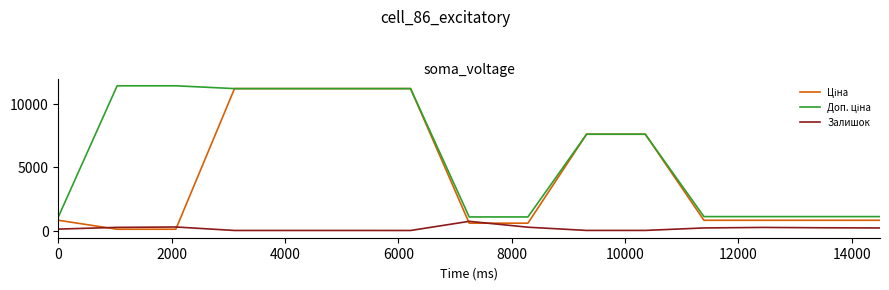

What is the greatest value displayed?

11410.0